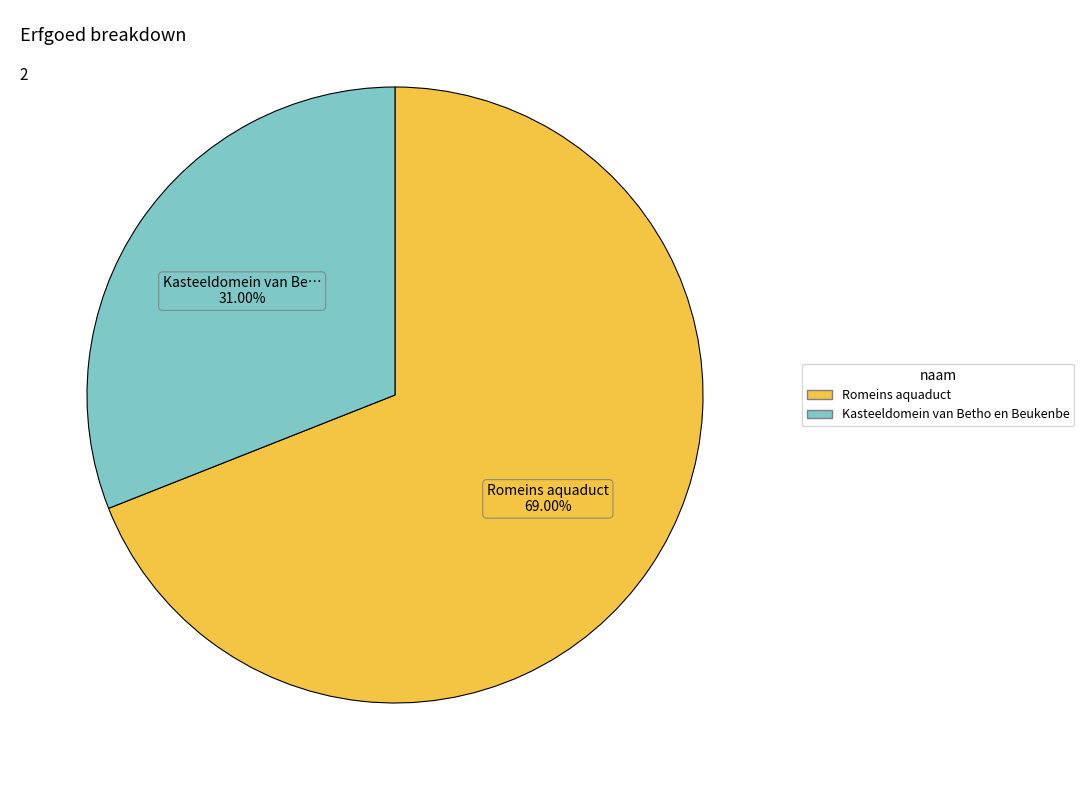

How many segments does this pie chart have?

2